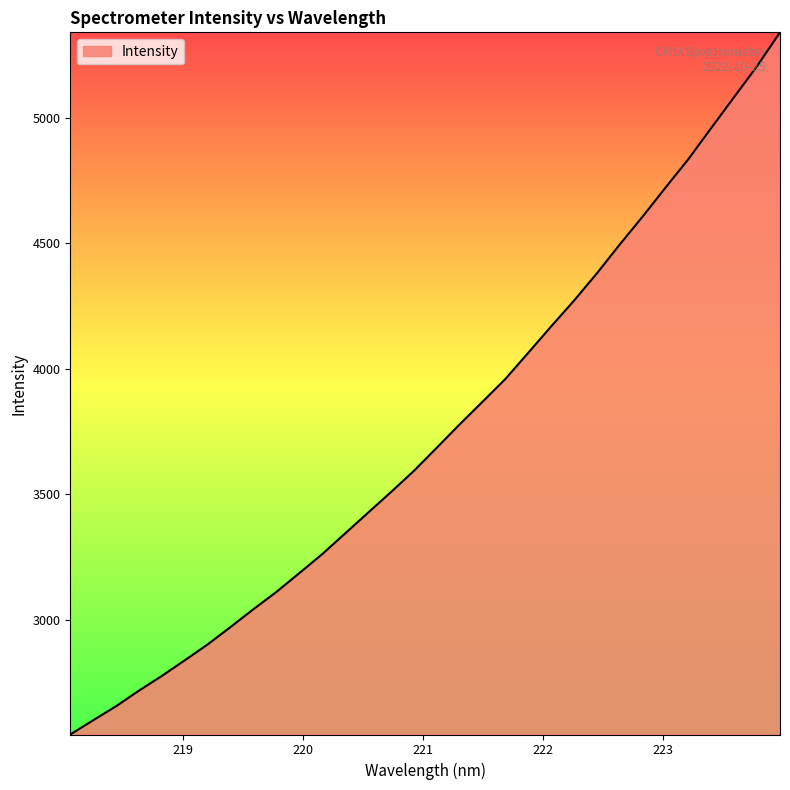

What is the minimum value shown in the chart?

2542.0